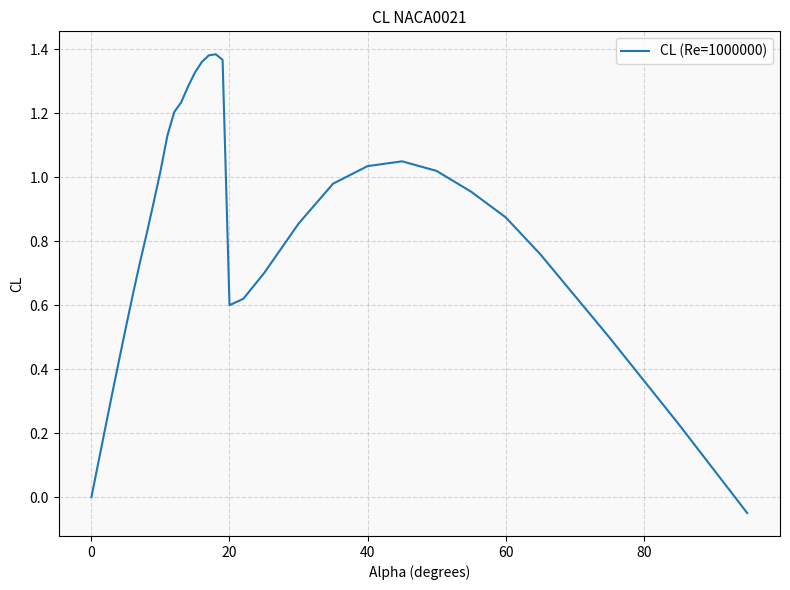

Does the chart have visible grid lines?

Yes